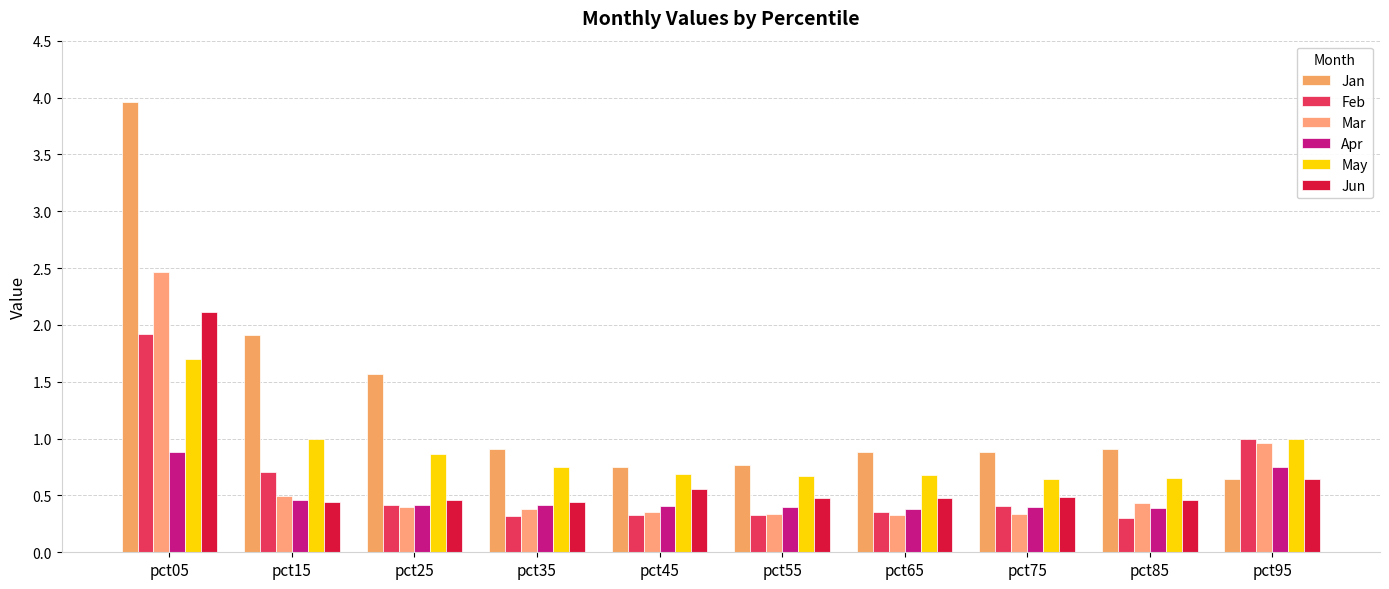

Which series has the widest spread of values?

Jan